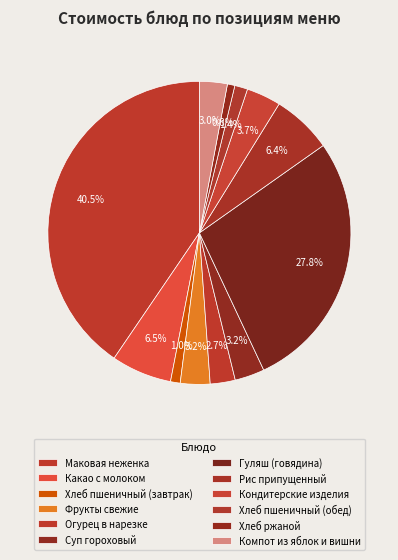

True or false: Хлеб пшеничный (обед) accounts for 7% of the total.

False